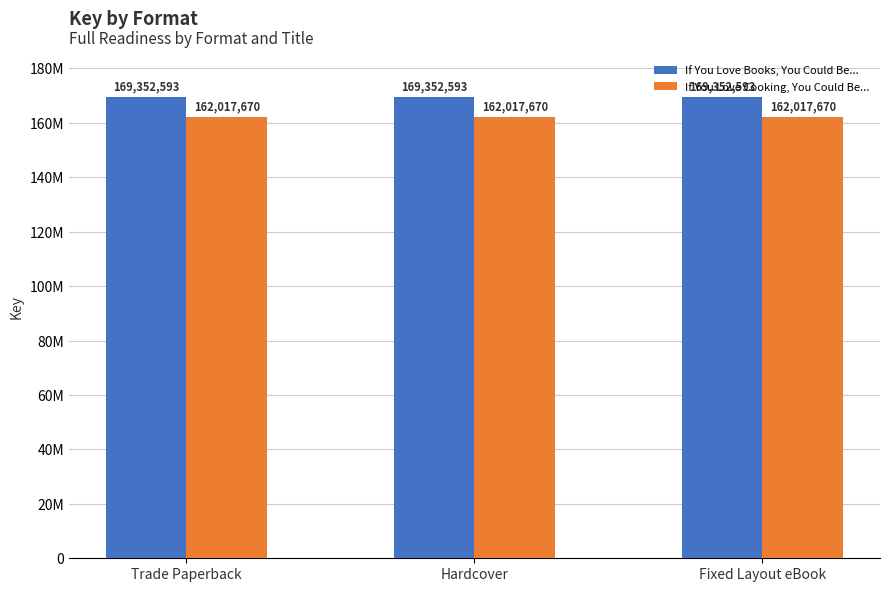

Reading left to right, transcribe all the data shown in this chart.

If You Love Books, You Could Be...: 169352593	169352593	169352593
If You Love Cooking, You Could Be...: 162017670	162017670	162017670